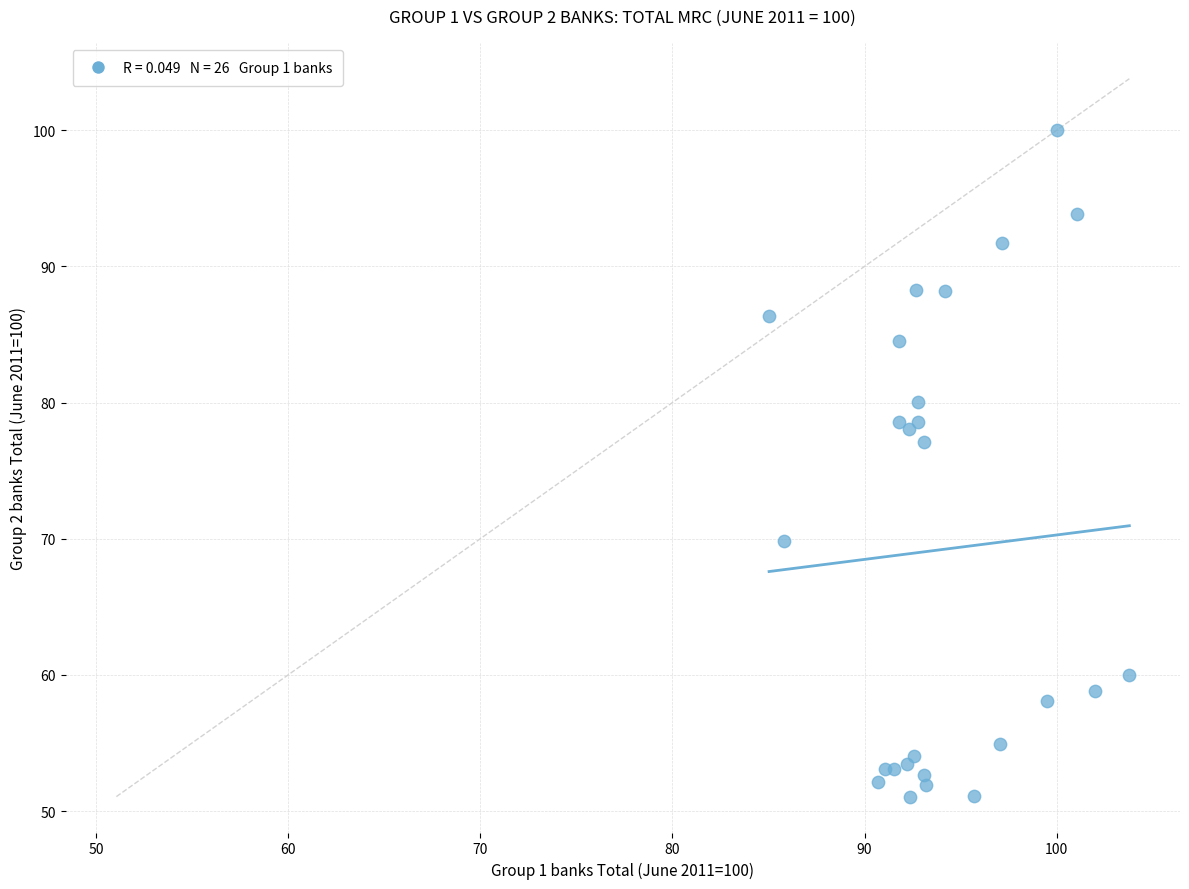

What Y value in the scatter plot is closest to 75?

77.1